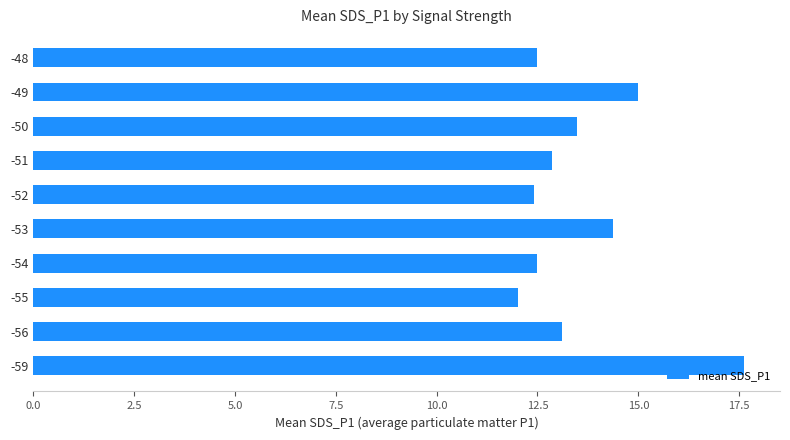

Is it true that the value at -51 is 19.1?

False